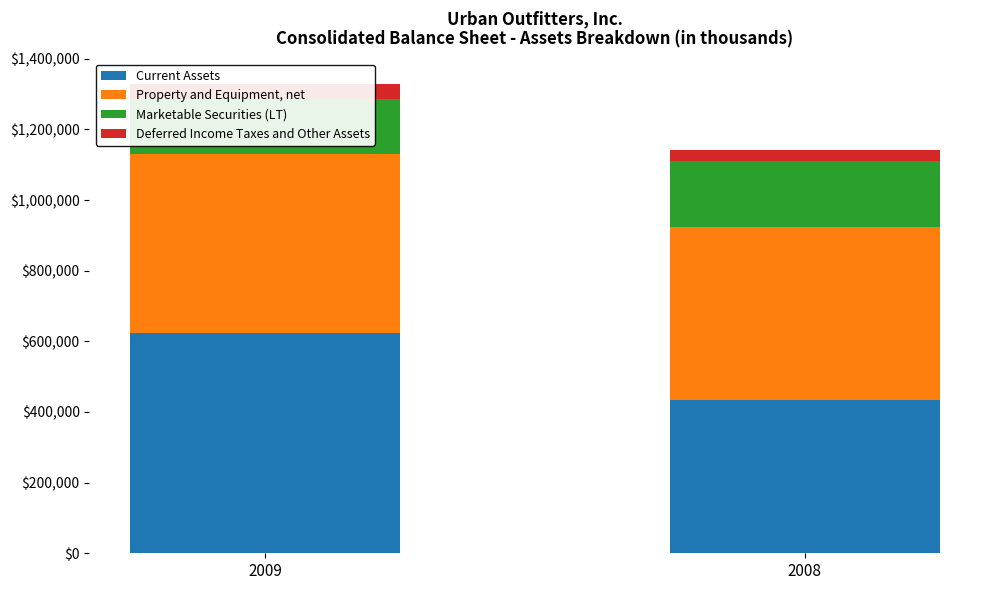

How many groups of bars are there?

2